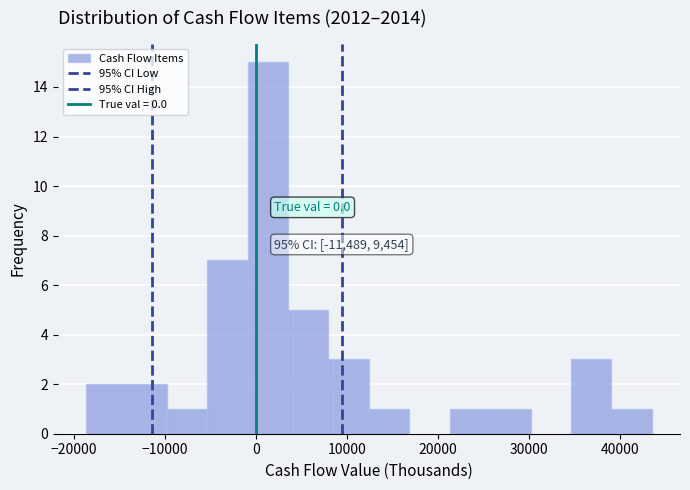

Over which range of the x-axis is the bar tallest?

-1000 to 4000